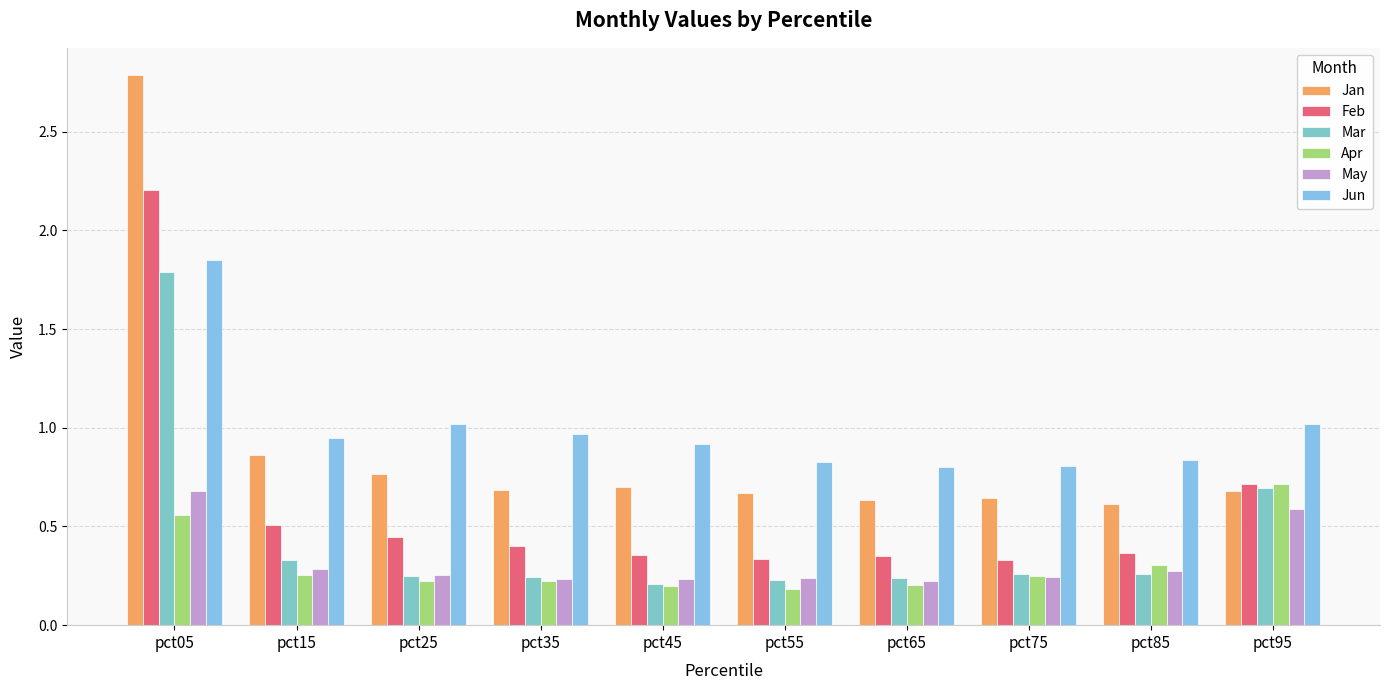

Is it true that Mar equals 1.8 at pct05?

True